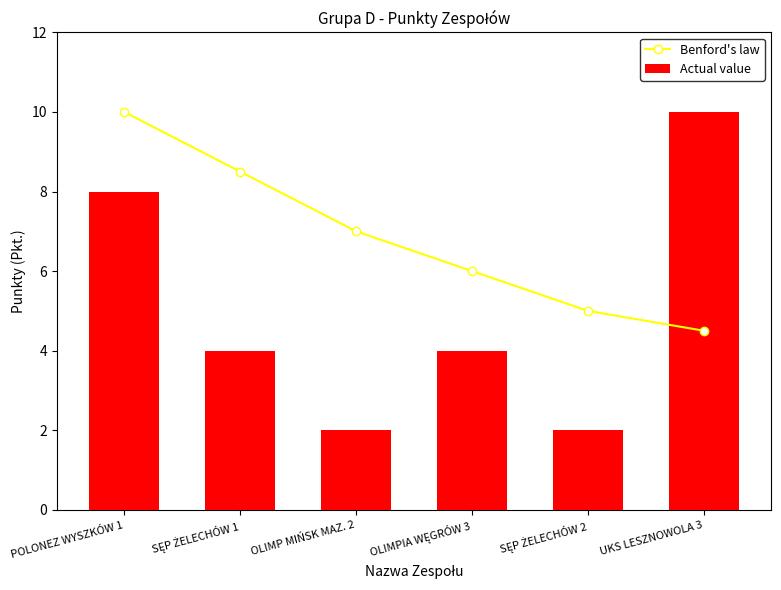

Which series changed the most between SĘP ŻELECHÓW 1 and UKS LESZNOWOLA 3?

Actual value